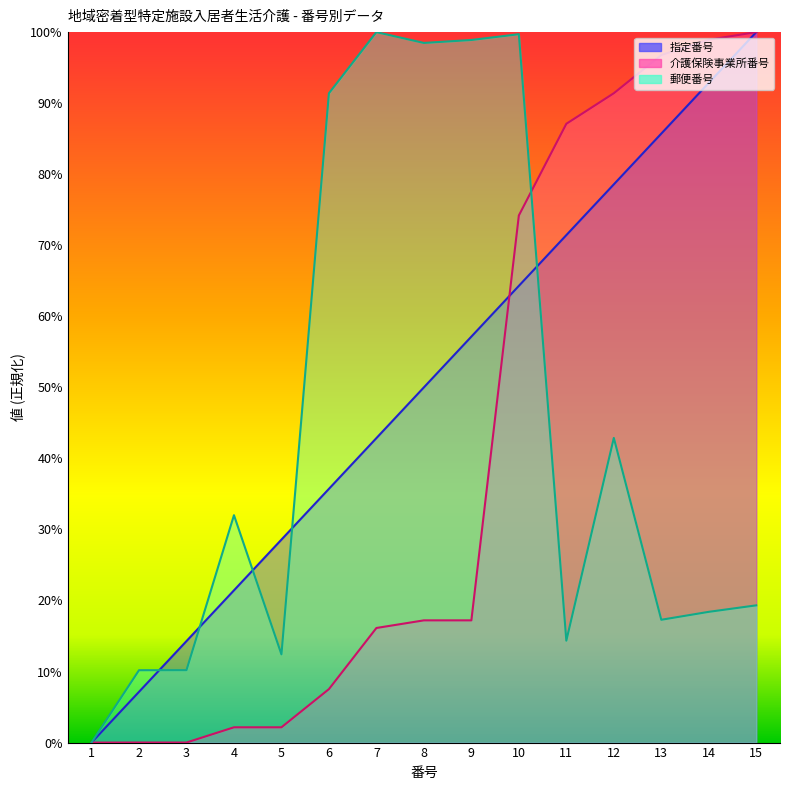

How many distinct data groups are displayed?

3